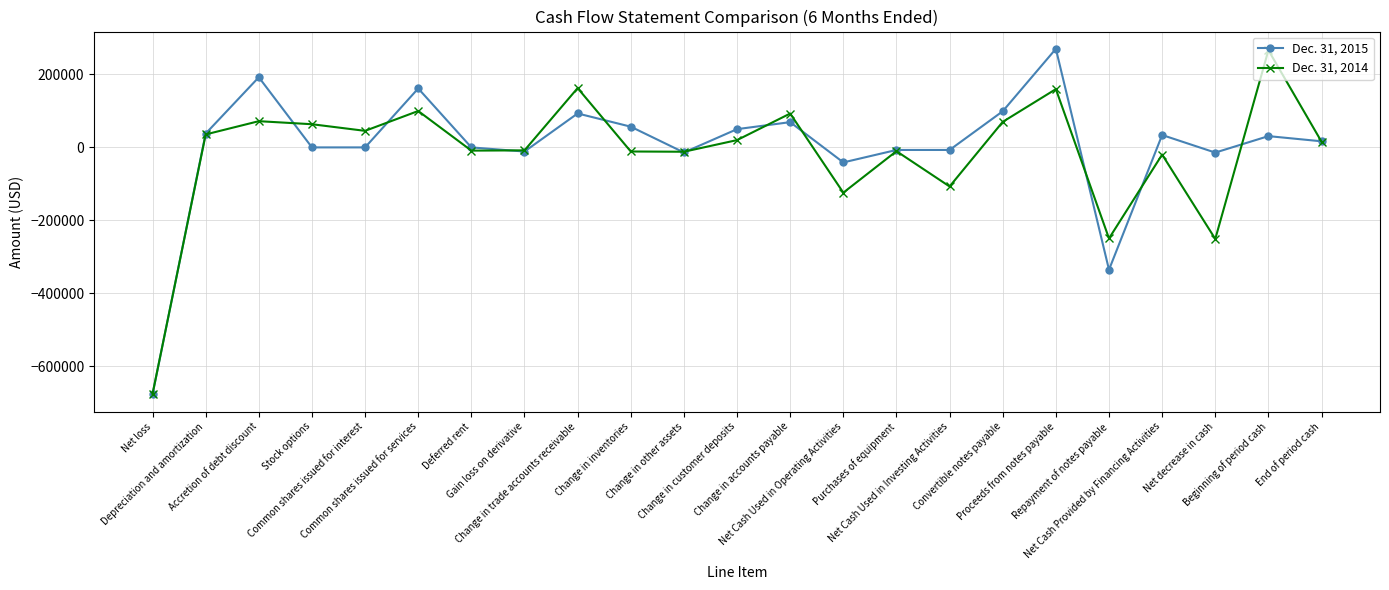

What is the smallest value displayed?

-676319